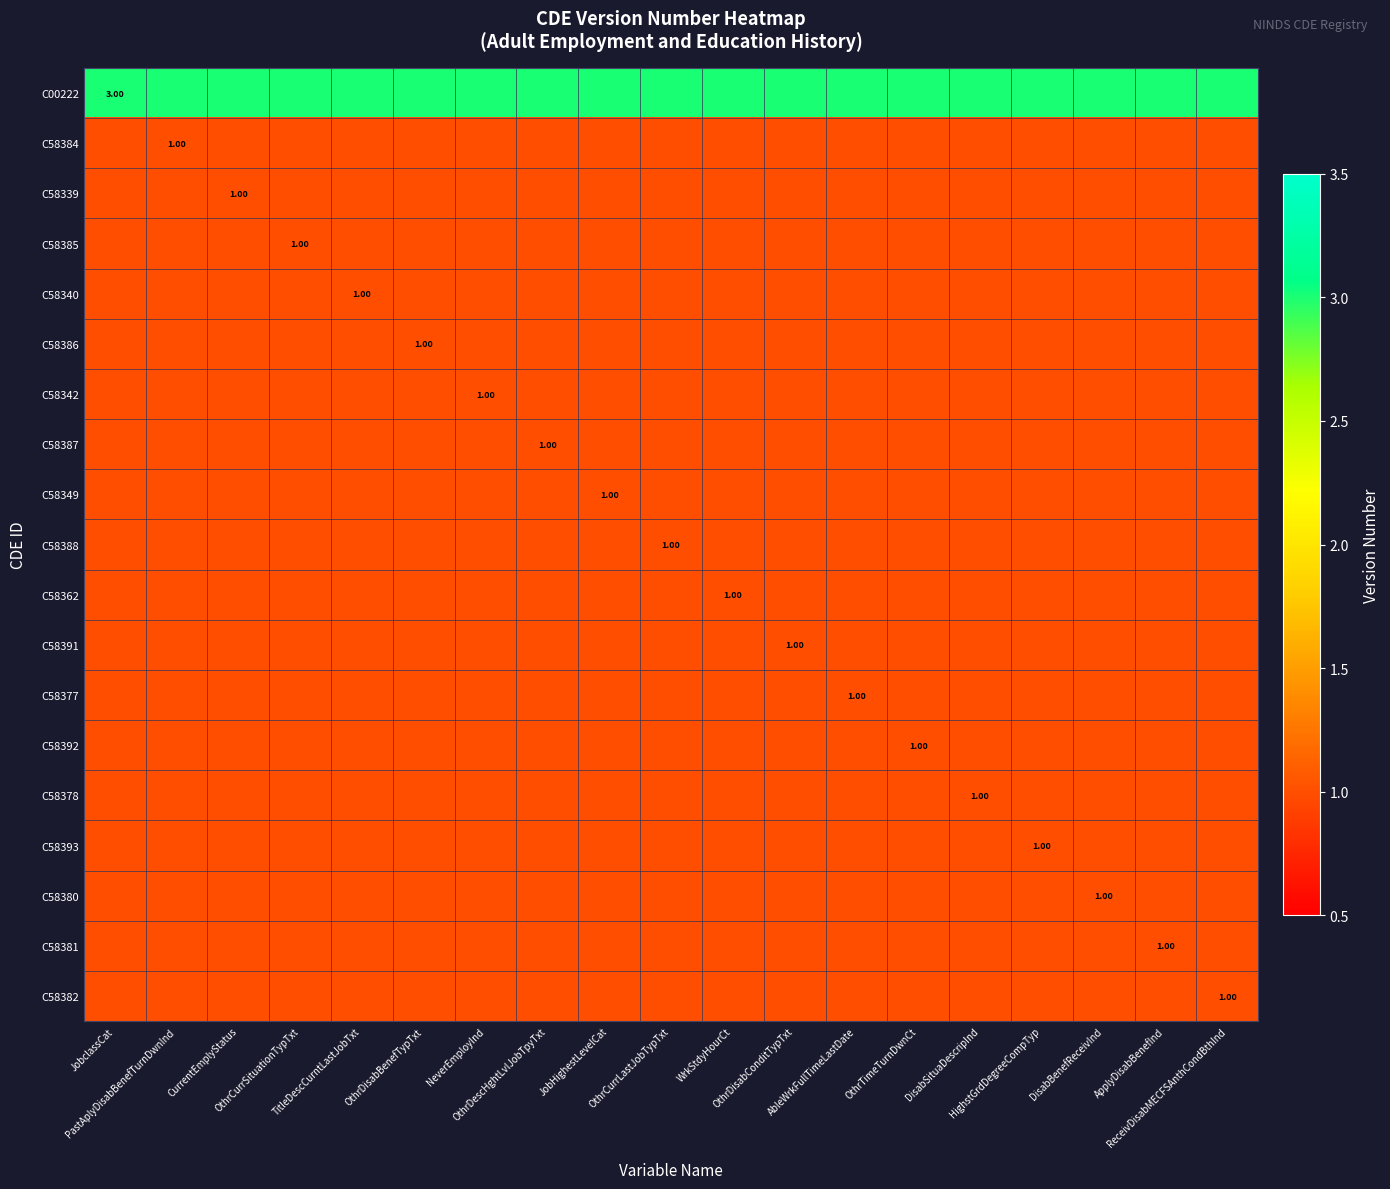

What is the sum of all C58382 values?

19